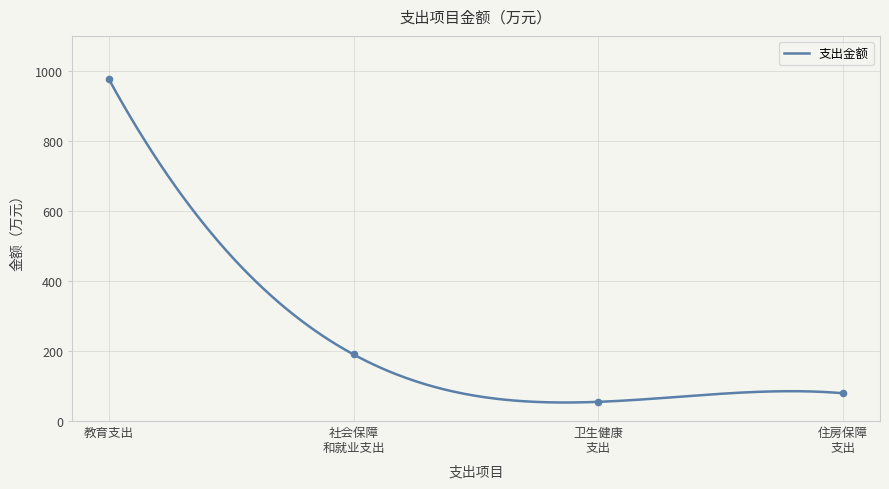

What is the maximum value for 支出金额?

976.3